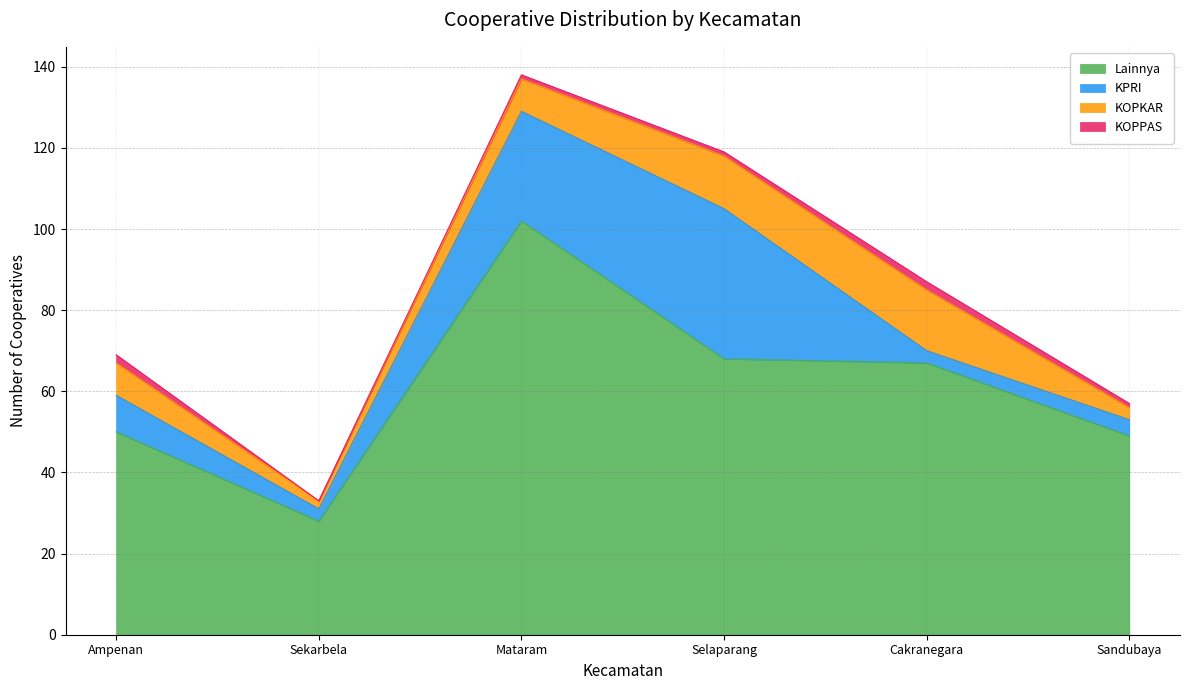

How many data points in KOPPAS are less than 1?

1